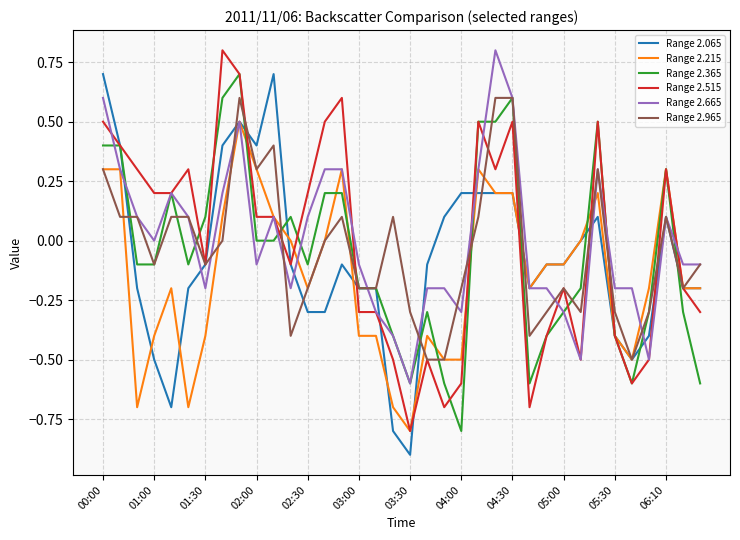

Is this an area chart (filled region under the line)?

No